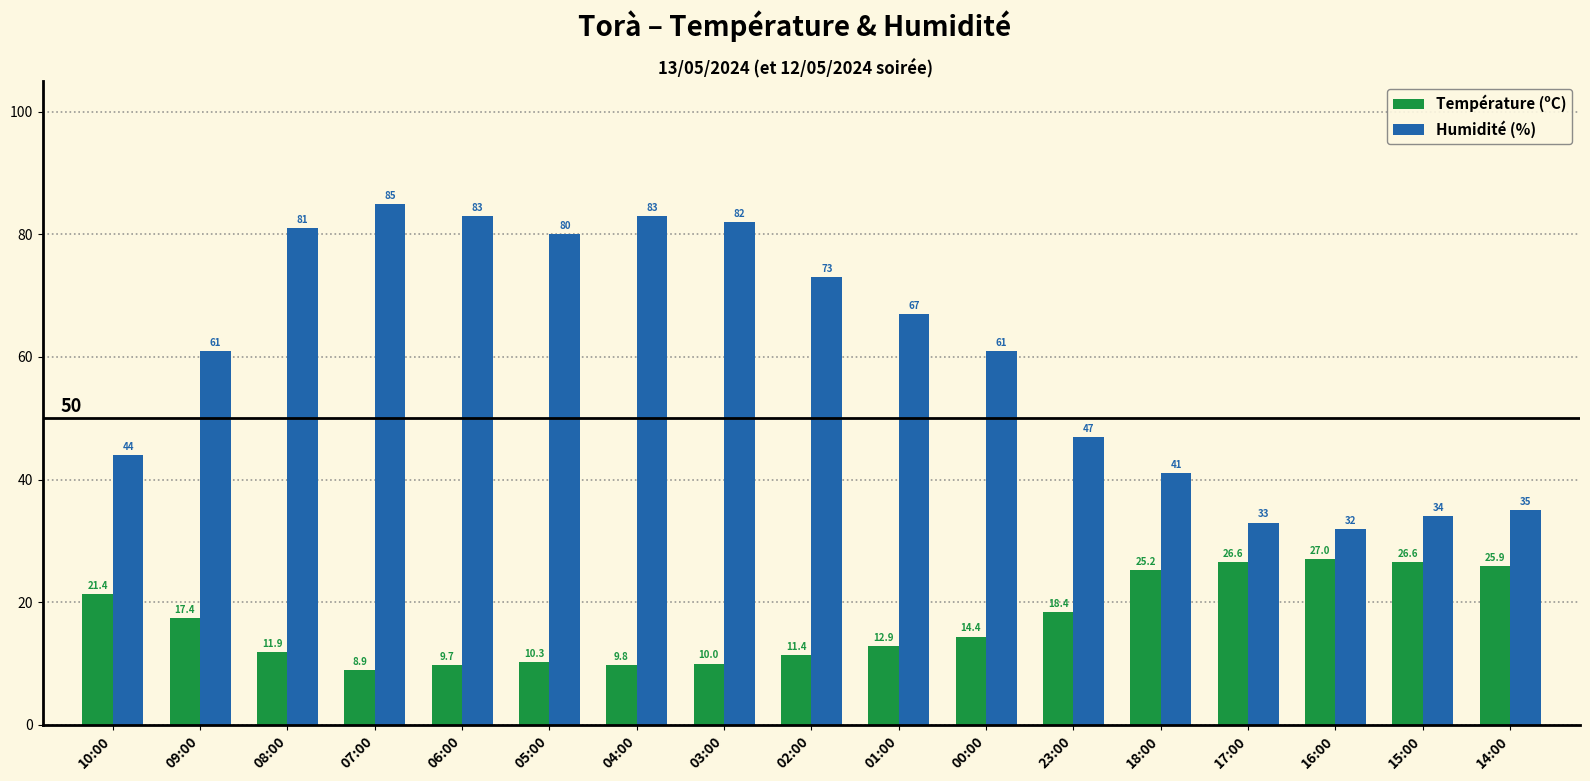

What is the label of the 7th bar from the left?

04:00